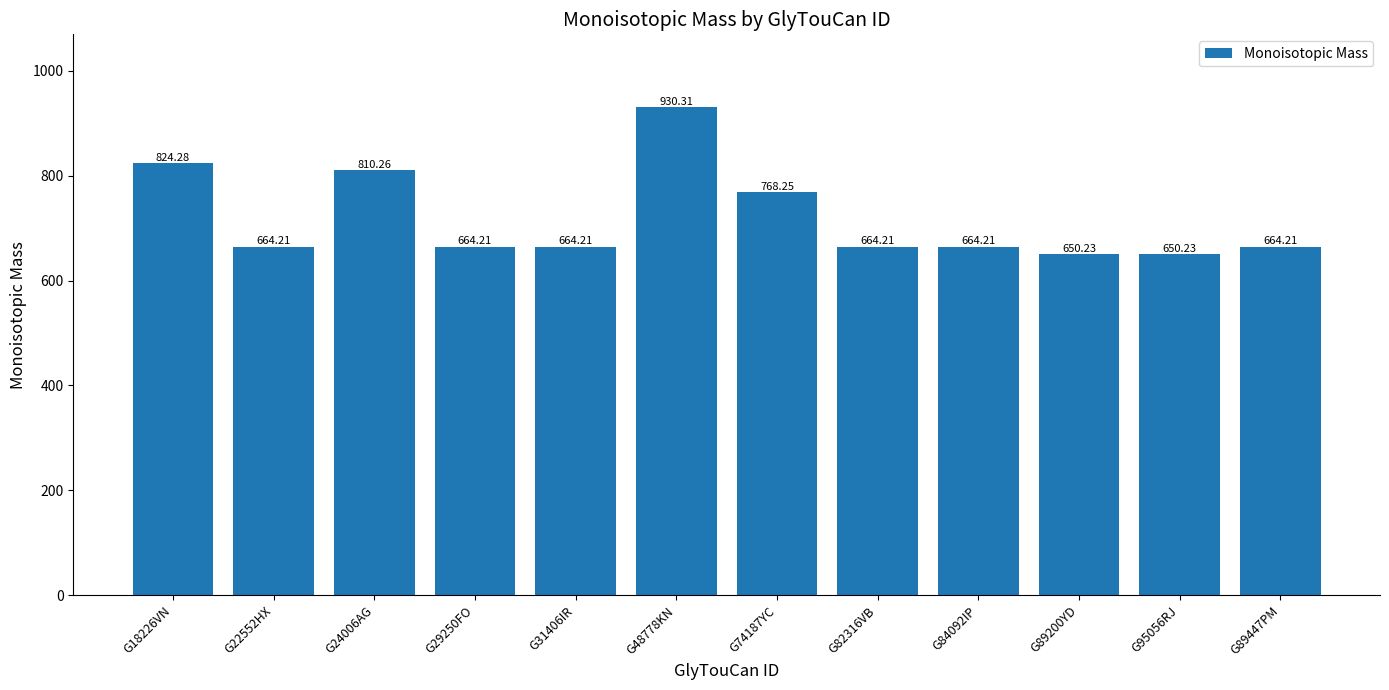

What position from the left is G22552HX?

2